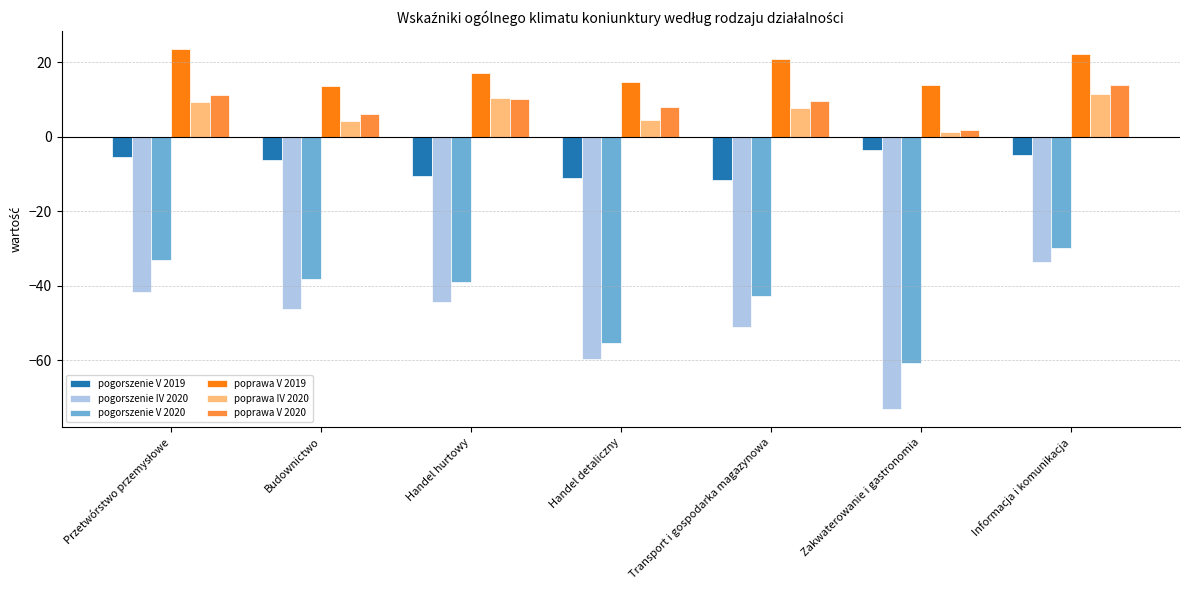

What is the label of the 7th bar from the left?

Informacja i komunikacja